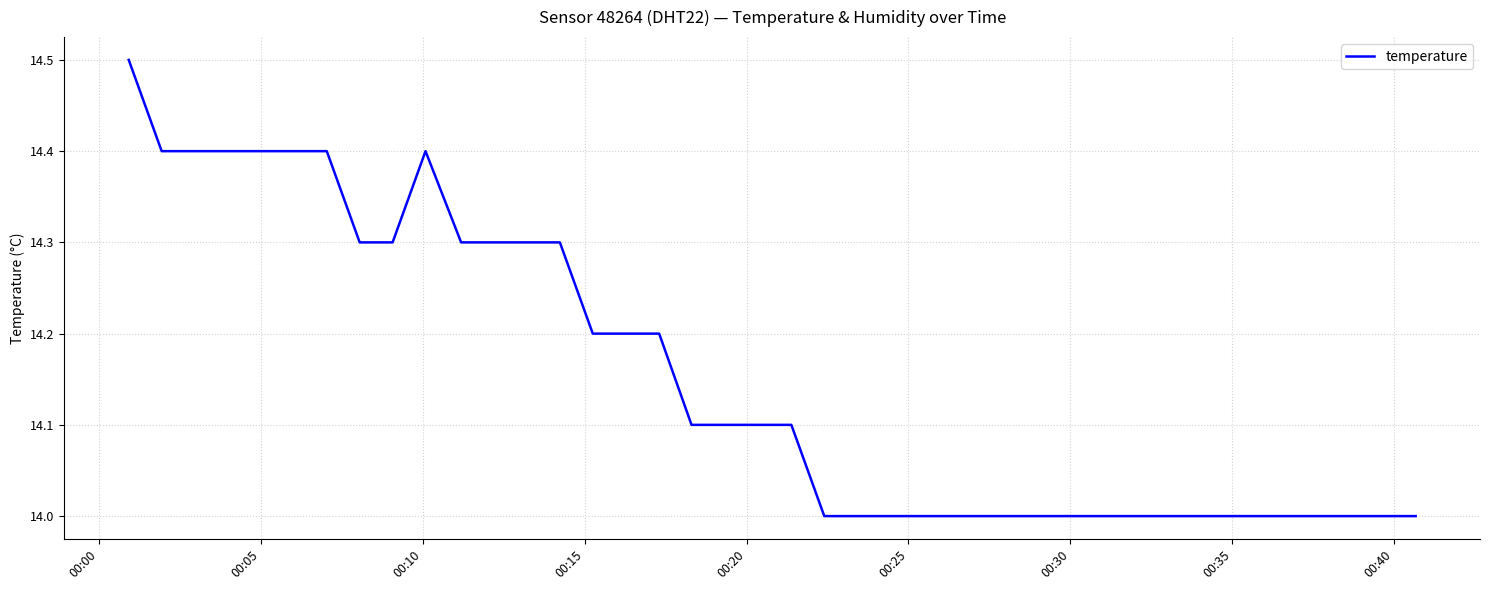

Reading left to right, list all the values displayed in this chart.

14.5	14.4	14.4	14.4	14.4	14.4	14.4	14.3	14.3	14.4	14.3	14.3	14.3	14.3	14.2	14.2	14.2	14.1	14.1	14.1	14.1	14.0	14.0	14.0	14.0	14.0	14.0	14.0	14.0	14.0	14.0	14.0	14.0	14.0	14.0	14.0	14.0	14.0	14.0	14.0